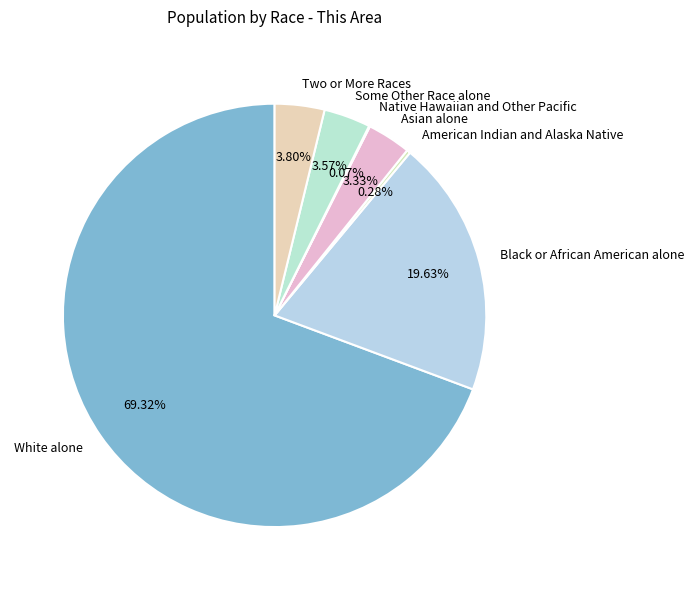

True or false: Asian alone accounts for 3% of the total.

True